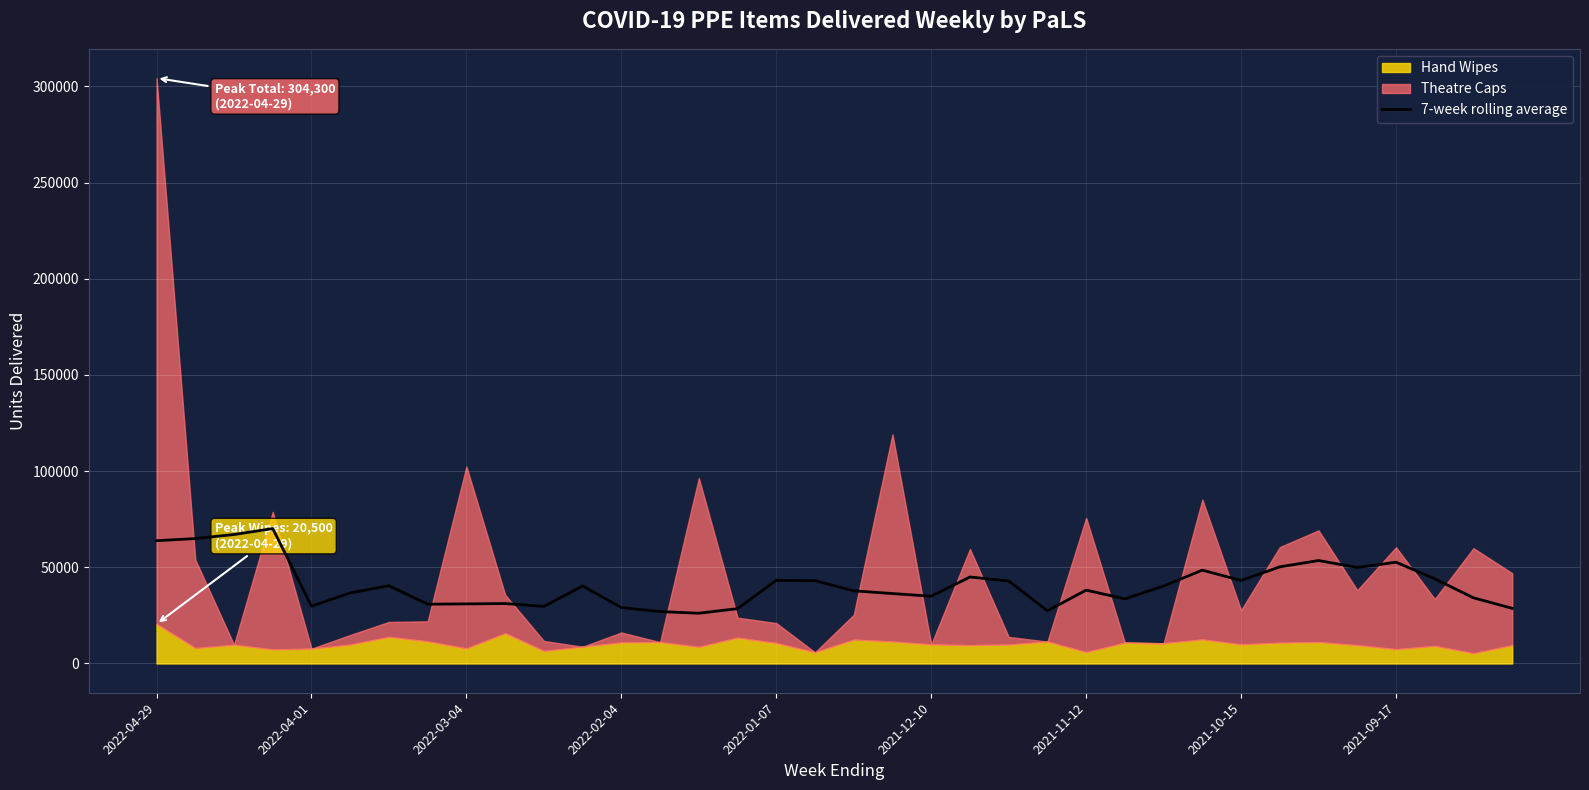

What is the lowest value of the 7-week rolling average series?

26128.6